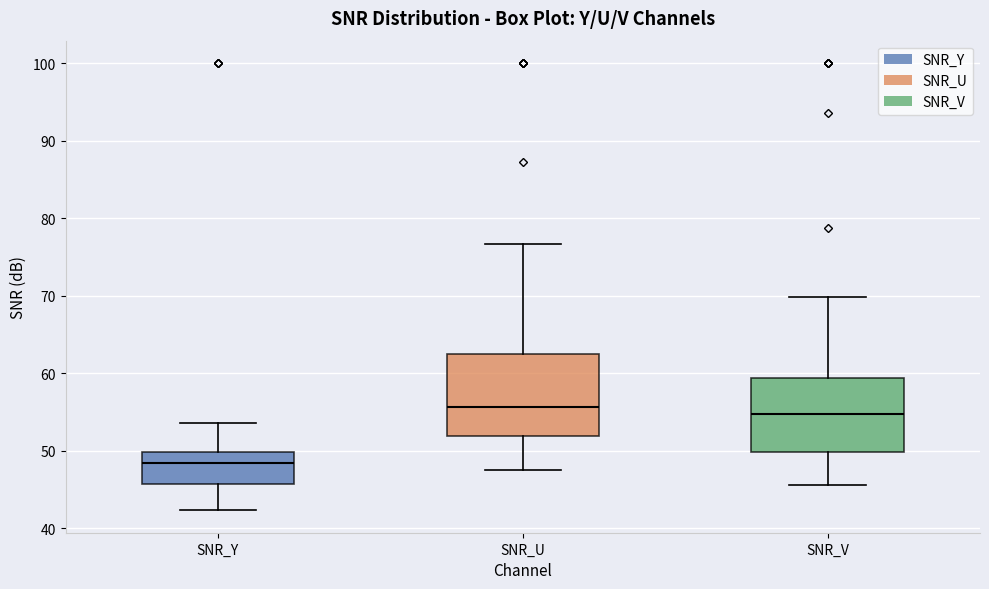

Where does the lower whisker of the box for SNR_V end on the y-axis? The values are not printed on the chart, so give them approximately, as read against the axis.

46